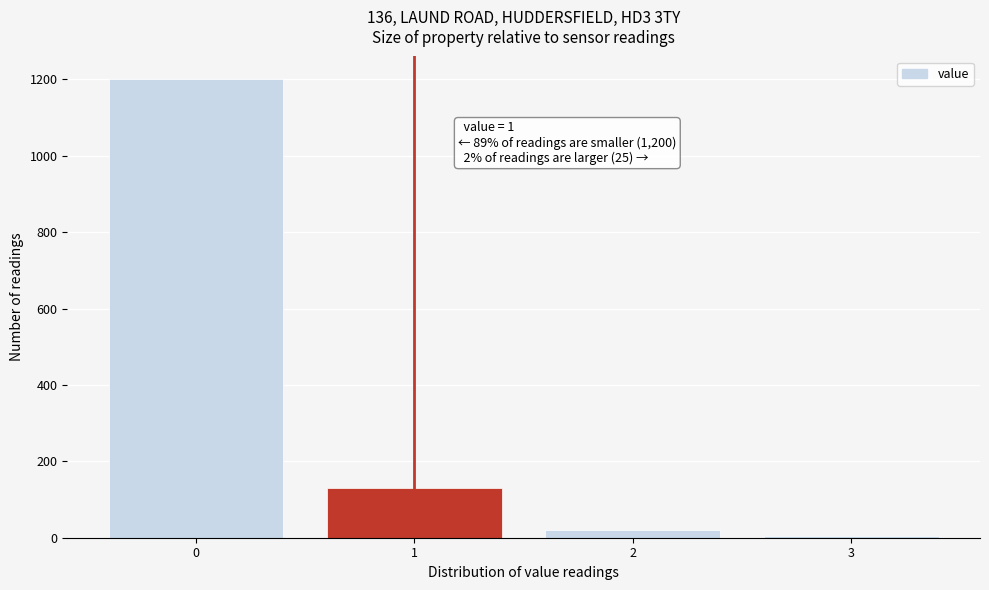

Over which range of the x-axis is the bar tallest?

-0.5 to 0.5